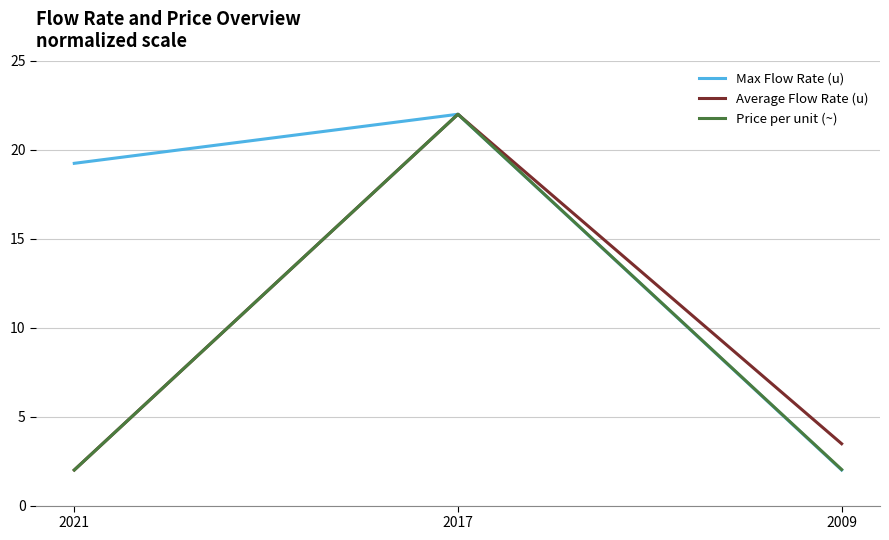

Is this an area chart (filled region under the line)?

No